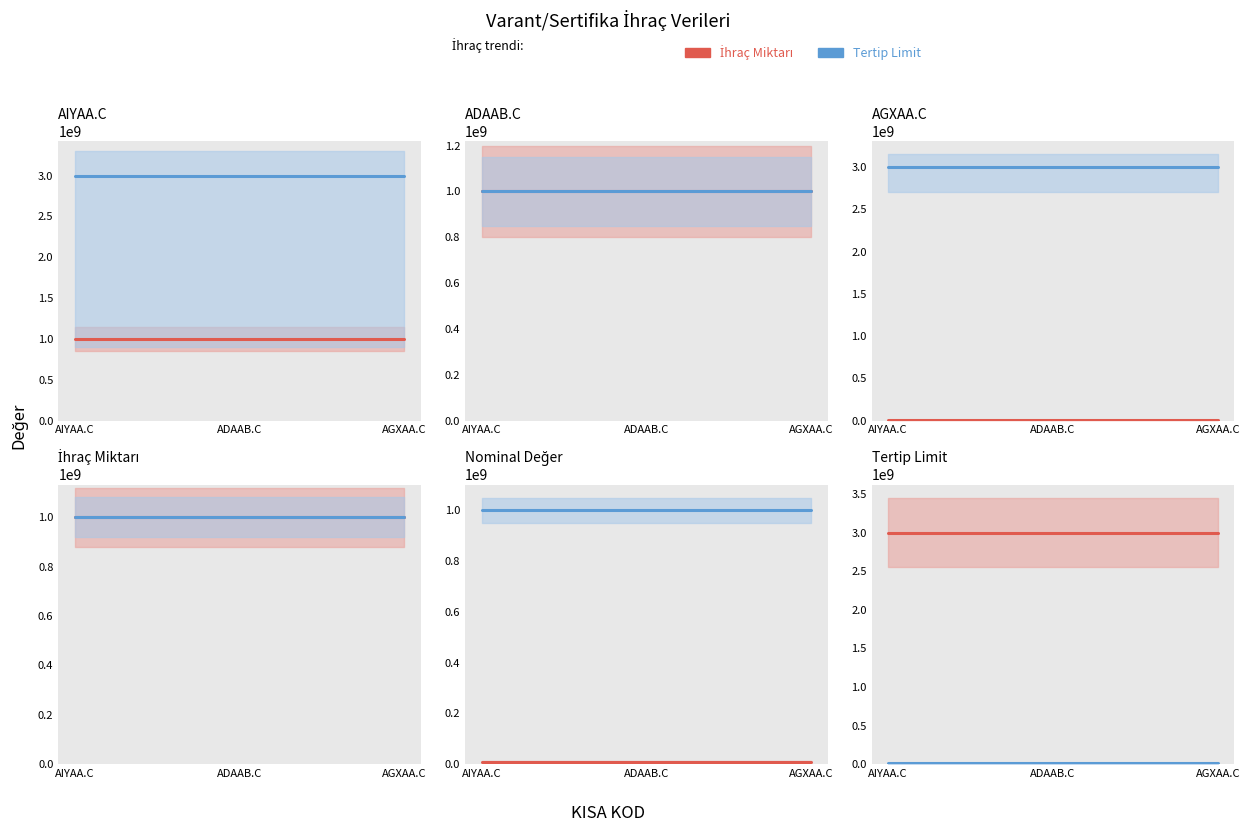

At which label is Tertip Limit closest to 10000000?

AIYAA.C